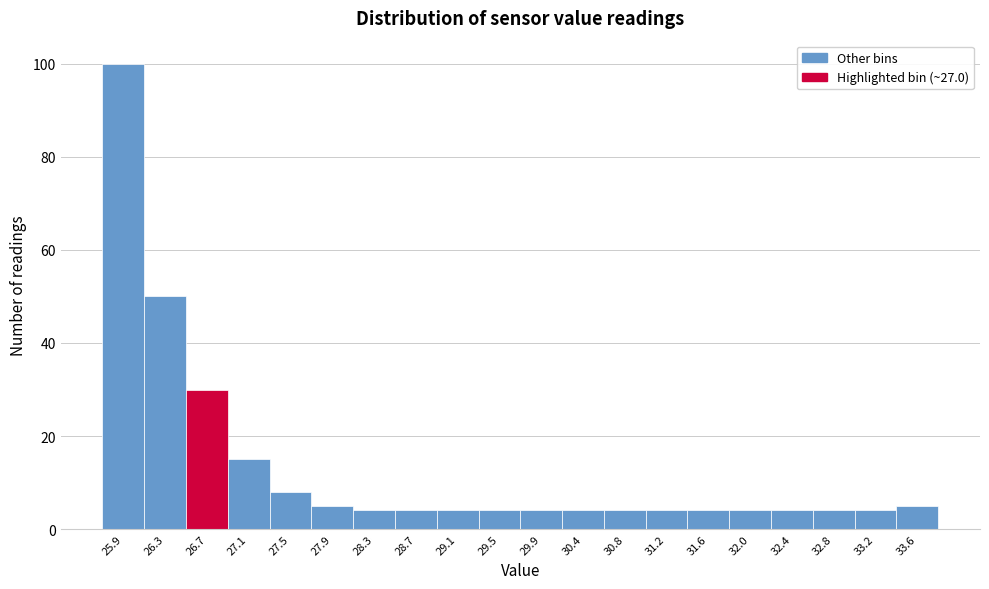

Reading left to right, extract all data points from this chart.

25.9=100	26.3=50	26.7=30	27.1=15	27.5=8	27.9=5	28.3=4	28.7=4	29.1=4	29.5=4	29.9=4	30.4=4	30.8=4	31.2=4	31.6=4	32.0=4	32.4=4	32.8=4	33.2=4	33.6=5